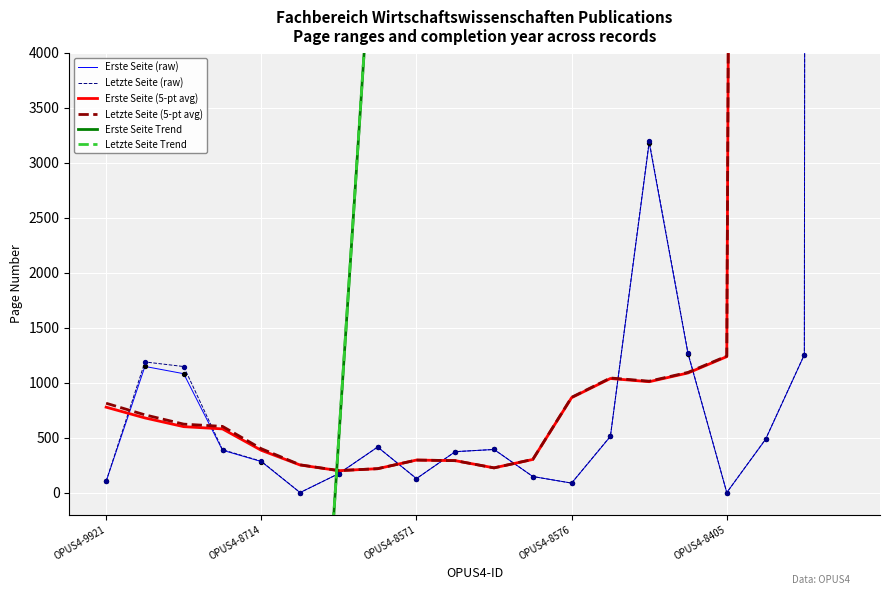

What are all the series names shown in the legend?

Erste Seite (raw), Letzte Seite (raw), Erste Seite (5-pt avg), Letzte Seite (5-pt avg), Erste Seite Trend, Letzte Seite Trend